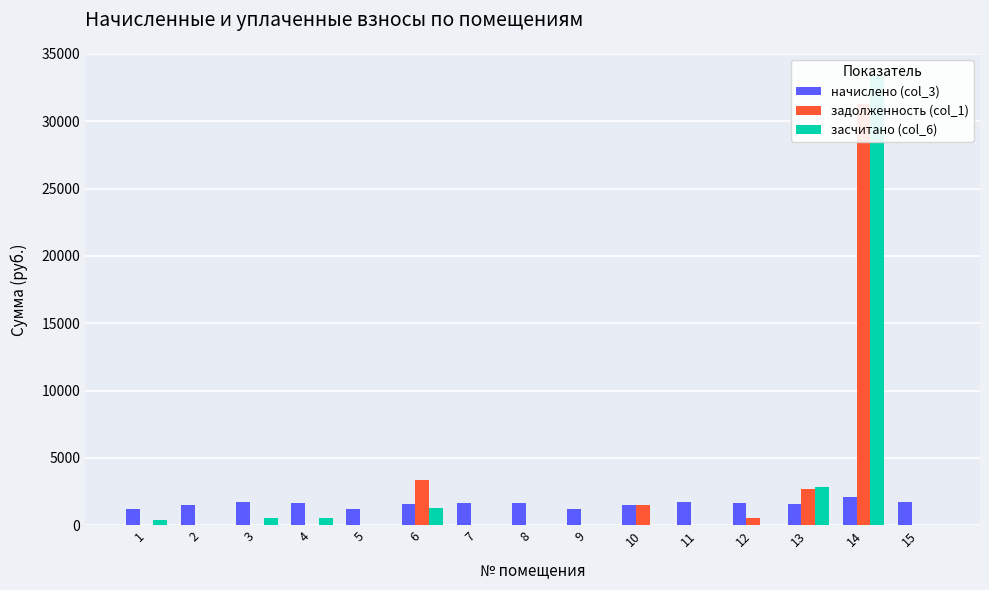

What is the total value across all series at 2?

1519.0